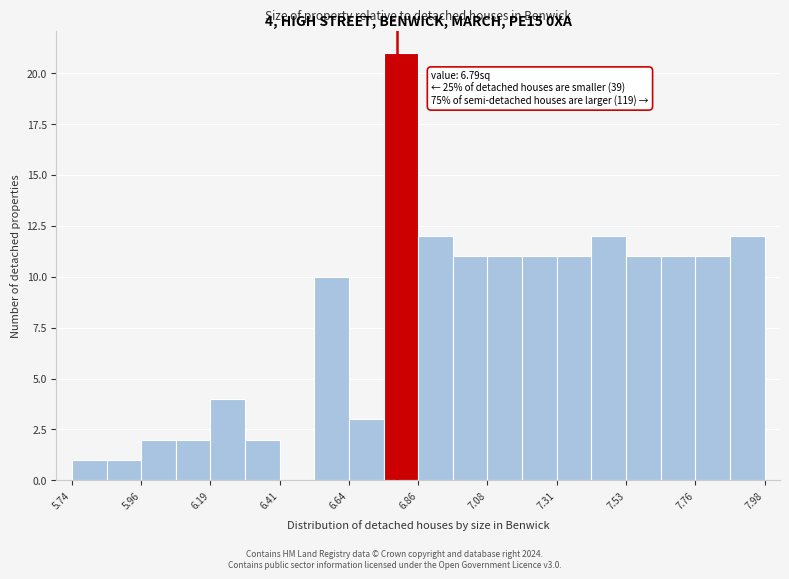

Around what value on the x-axis is the tallest bar? Give the approximate position of its centre, as read against the axis.

6.80